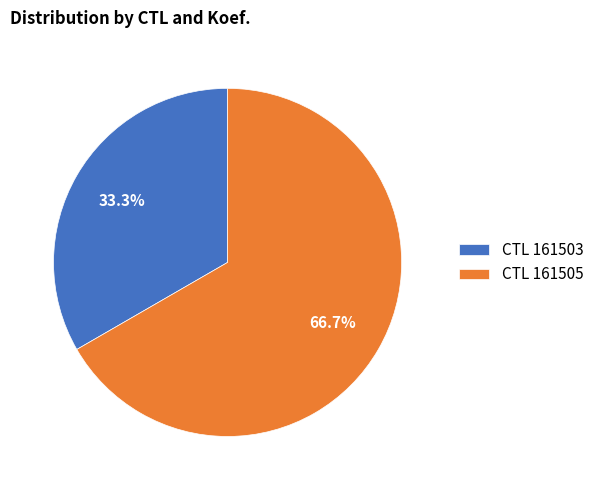

Which slice is the smallest?

CTL 161503